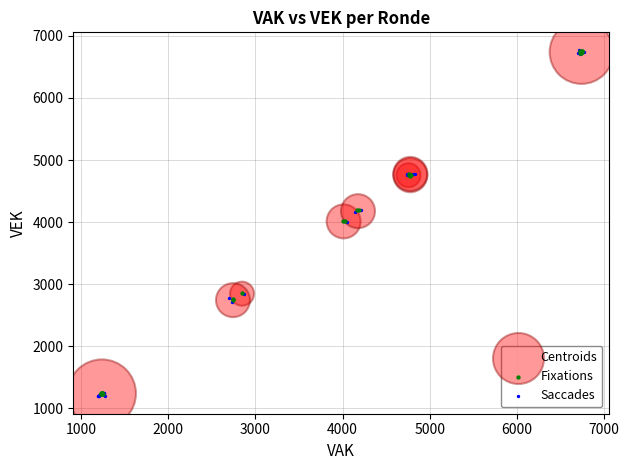

Which series has the largest Y range (max minus min)?

Saccades